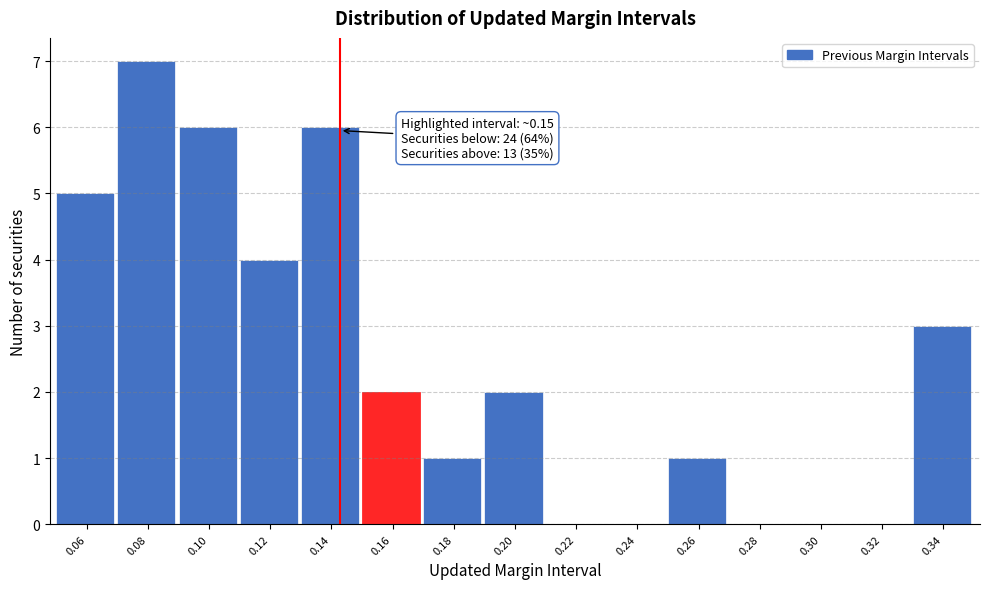

Reading left to right, what are all the values shown in this chart?

0.06=5	0.08=7	0.10=6	0.12=4	0.14=6	0.16=2	0.18=1	0.20=2	0.22=0	0.24=0	0.26=1	0.28=0	0.30=0	0.32=0	0.34=3